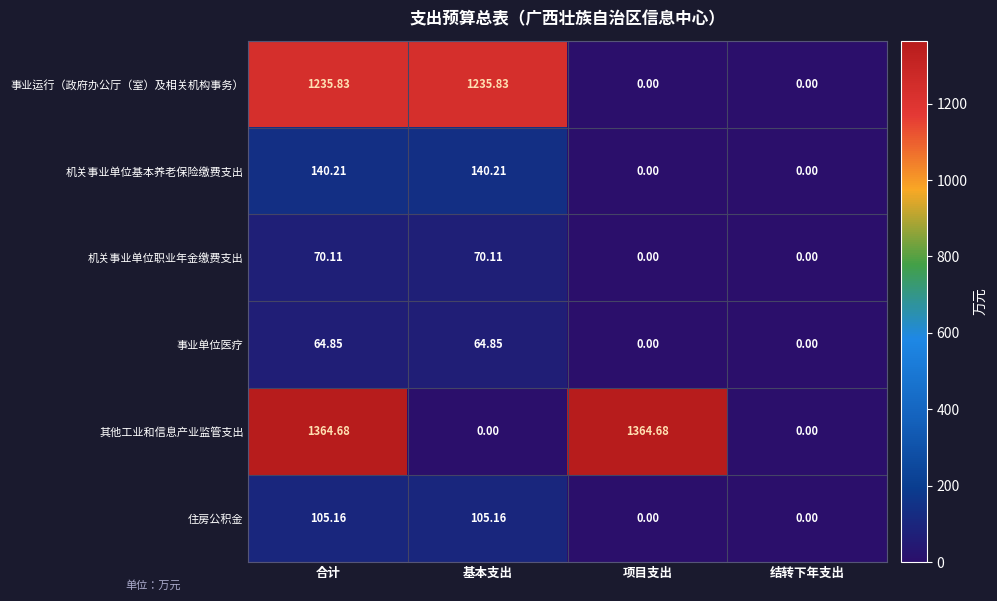

List the series in order of their peak value, lowest first.

事业单位医疗, 机关事业单位职业年金缴费支出, 住房公积金, 机关事业单位基本养老保险缴费支出, 事业运行（政府办公厅（室）及相关机构事务）, 其他工业和信息产业监管支出